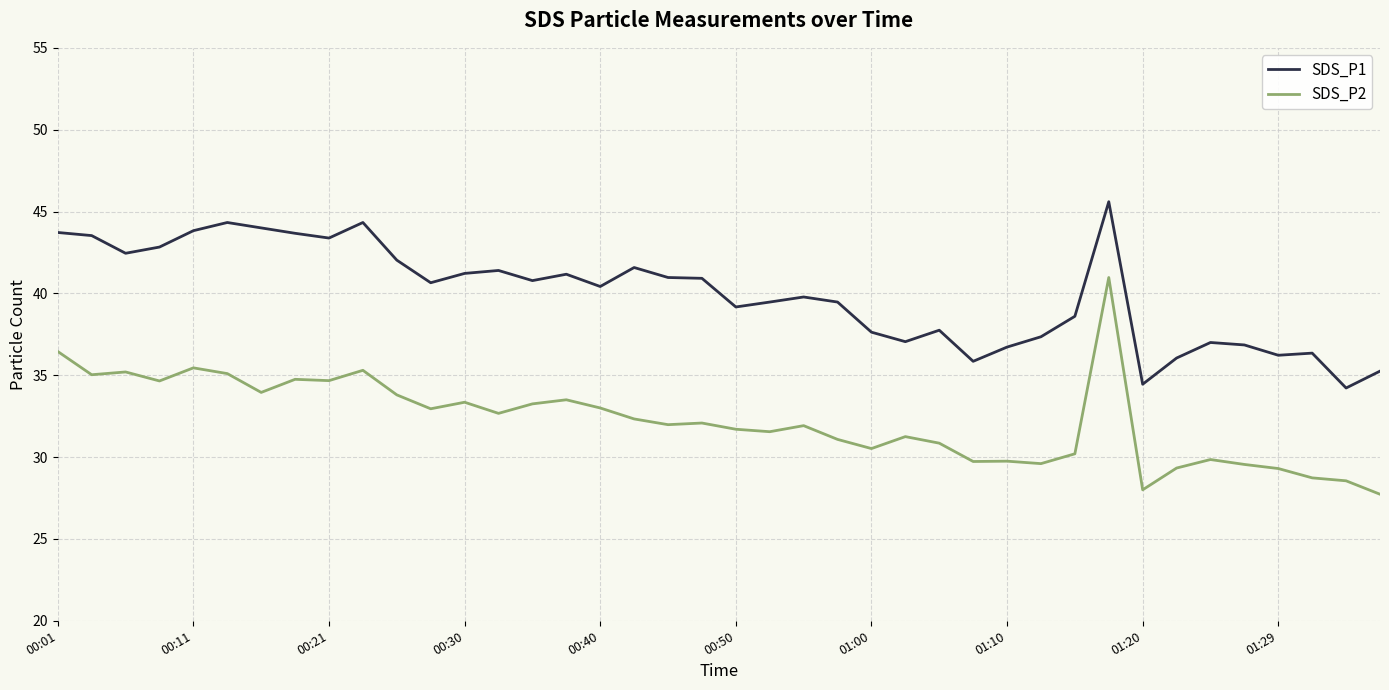

Is this an area chart (filled region under the line)?

No